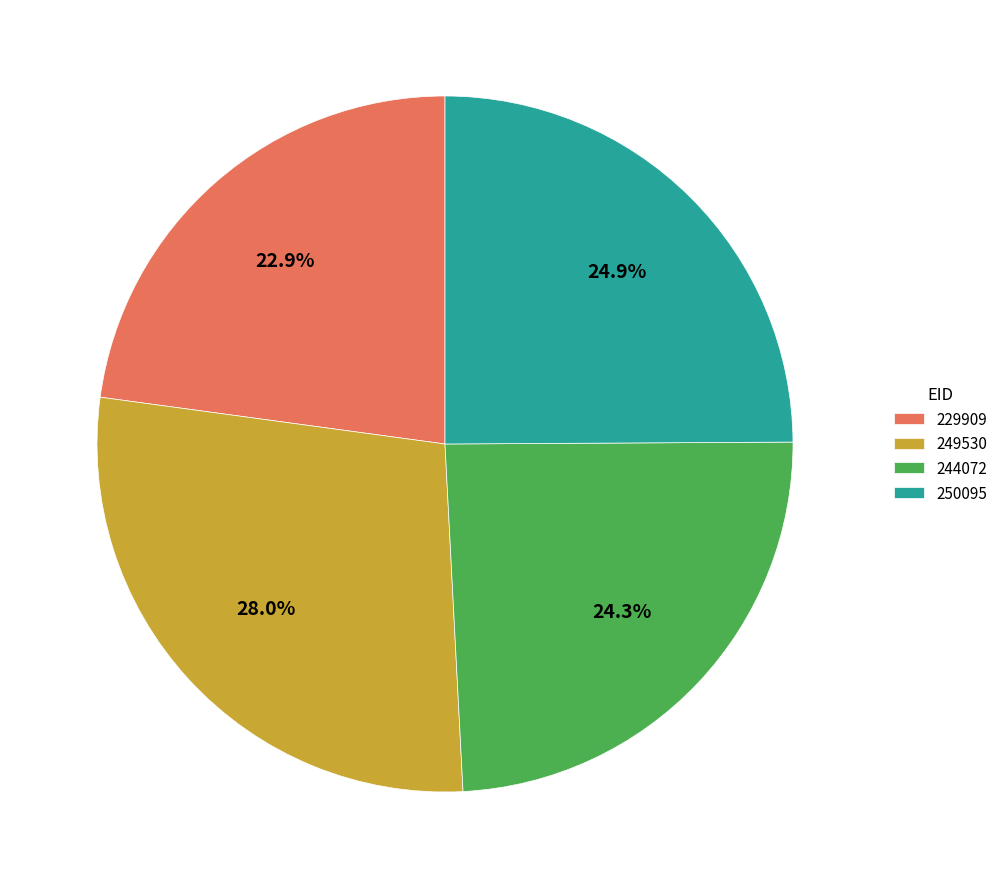

To the nearest percent, what is the difference between the 249530 and 250095 slice percentages?

3%